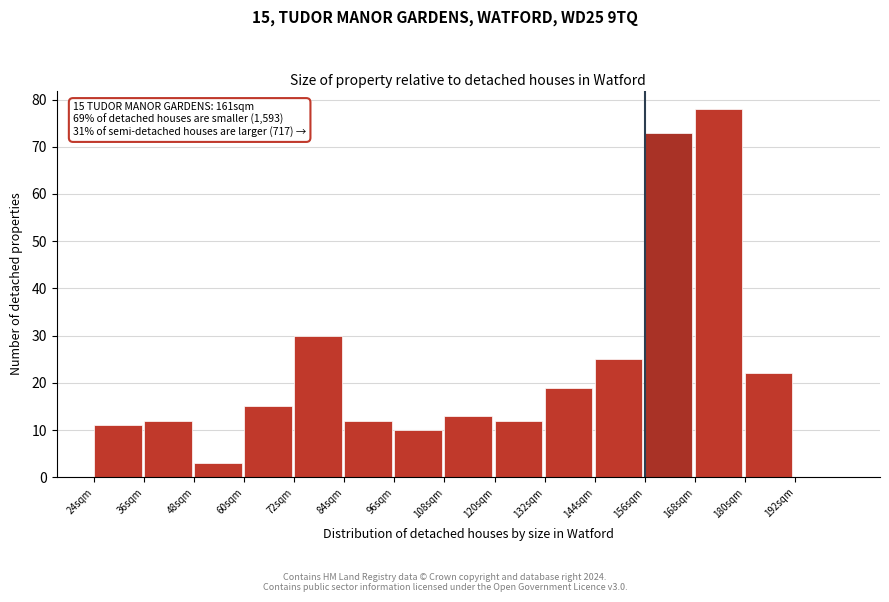

Reading right to left, what are all the values shown in this chart?

192sqm=0	180sqm=22	168sqm=78	156sqm=73	144sqm=25	132sqm=19	120sqm=12	108sqm=13	96sqm=10	84sqm=12	72sqm=30	60sqm=15	48sqm=3	36sqm=12	24sqm=11